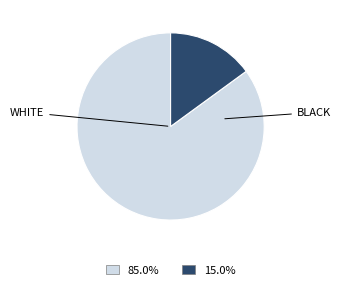

Does any single category account for the majority?

Yes